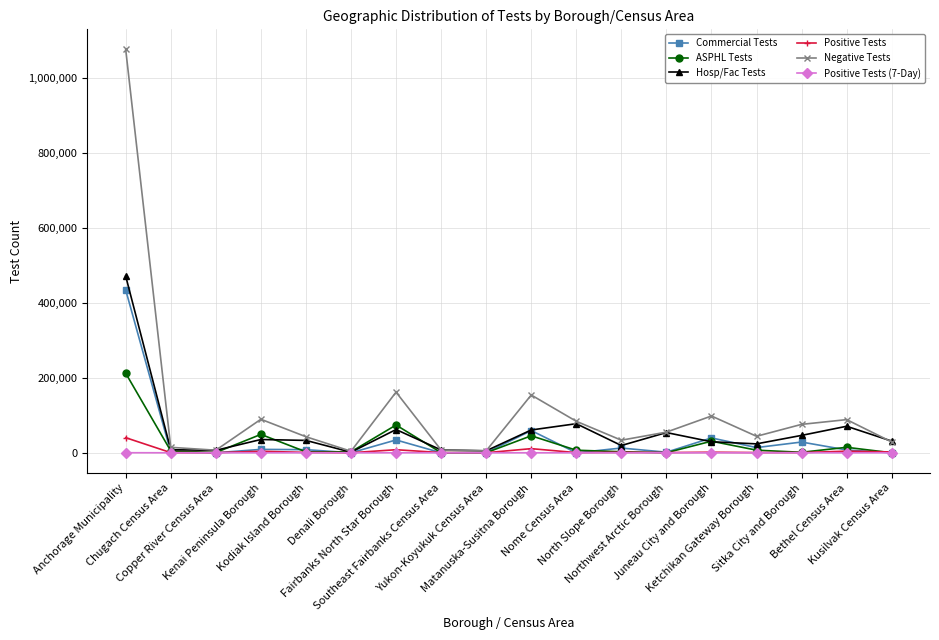

Which series has the largest range (max minus min)?

Negative Tests